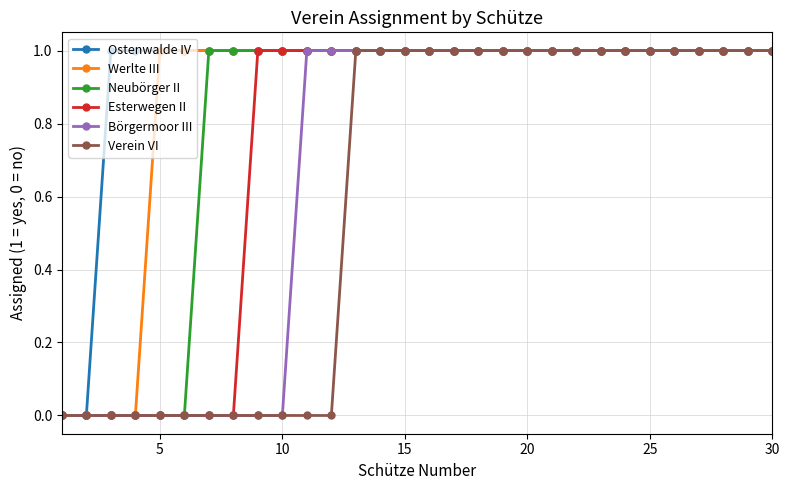

Rank the series by their average value, from lowest to highest.

Verein VI, Börgermoor III, Esterwegen II, Neubörger II, Werlte III, Ostenwalde IV